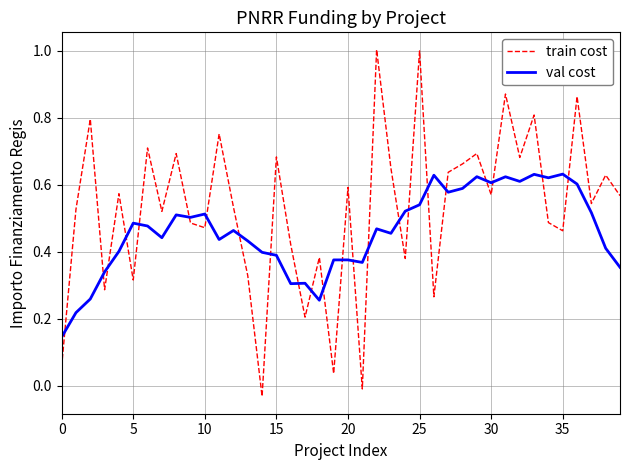

Which series ends up on top after the final intersection of train cost and val cost?

train cost